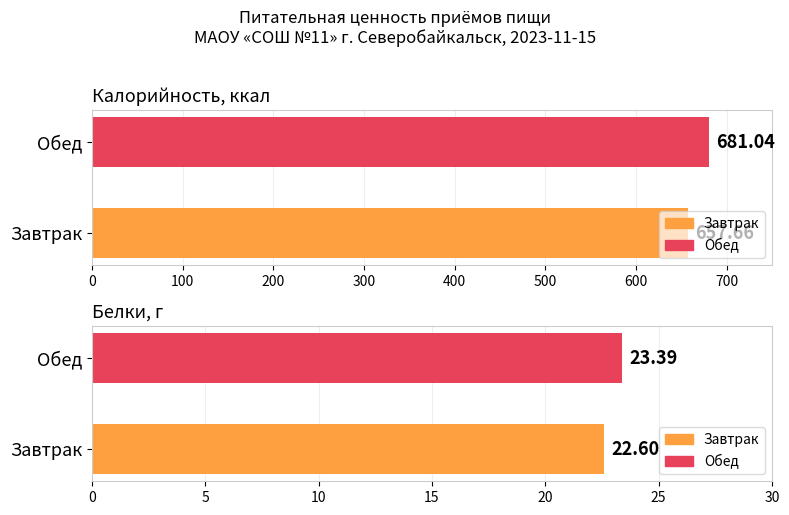

What position from the left is Завтрак?

1